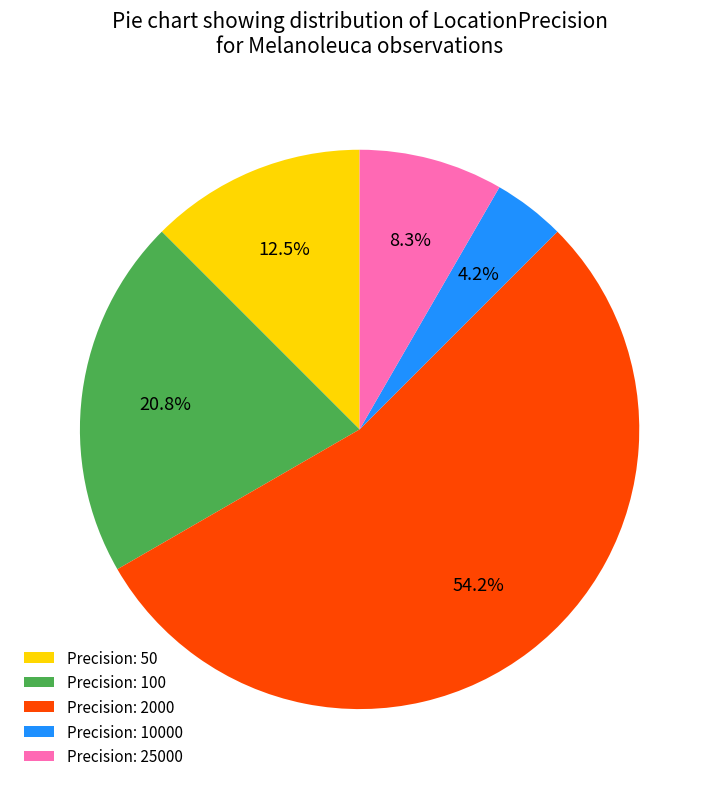

Which category has the biggest portion of the pie?

Precision: 2000